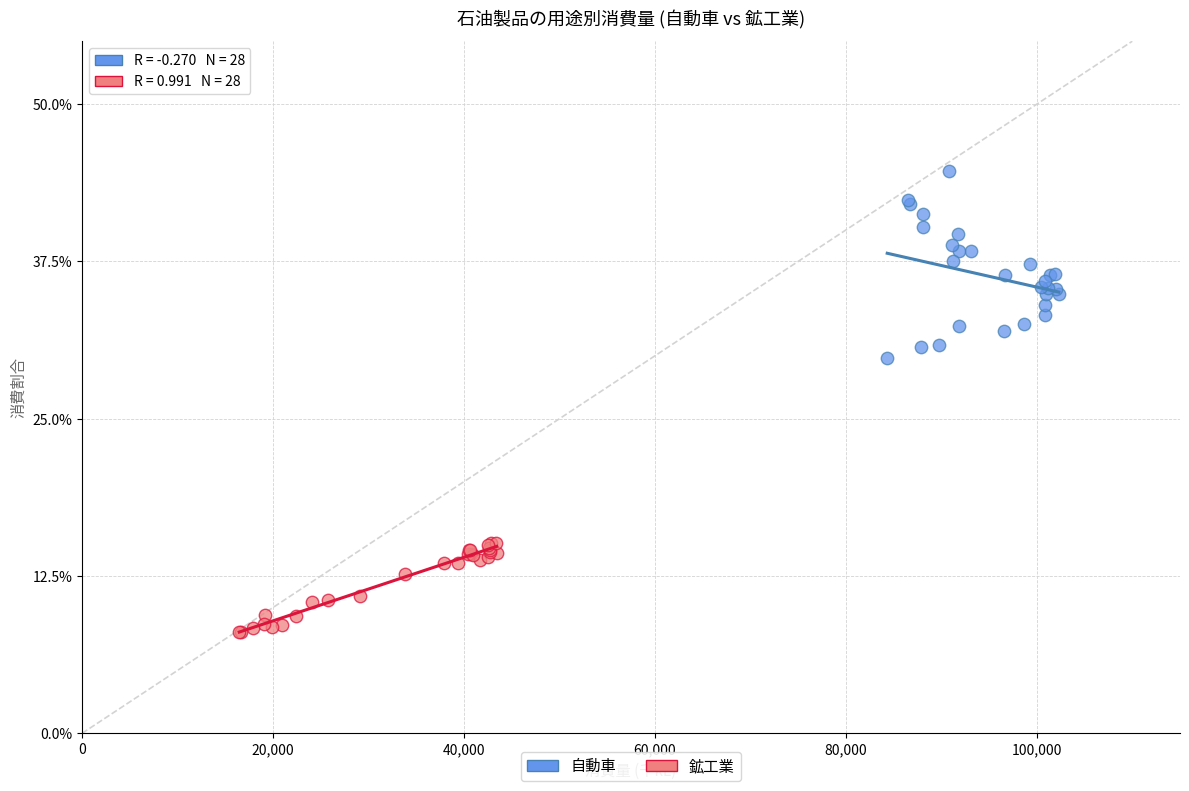

Which series has the widest spread of Y values?

自動車